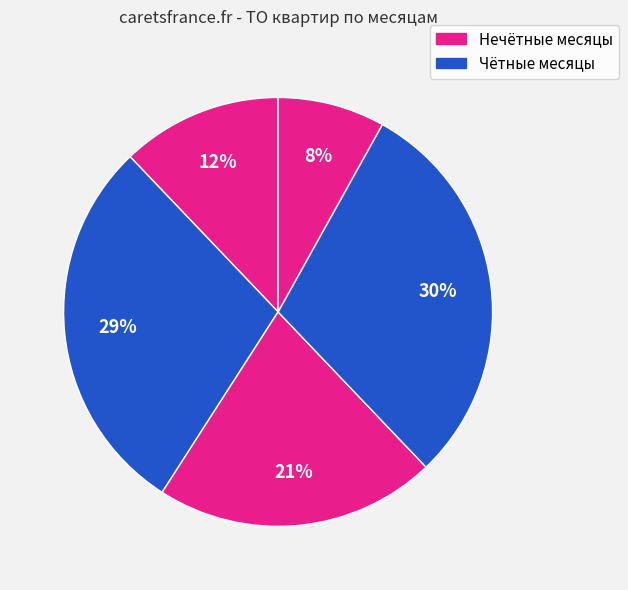

What is the largest slice in the pie chart?

Апрель